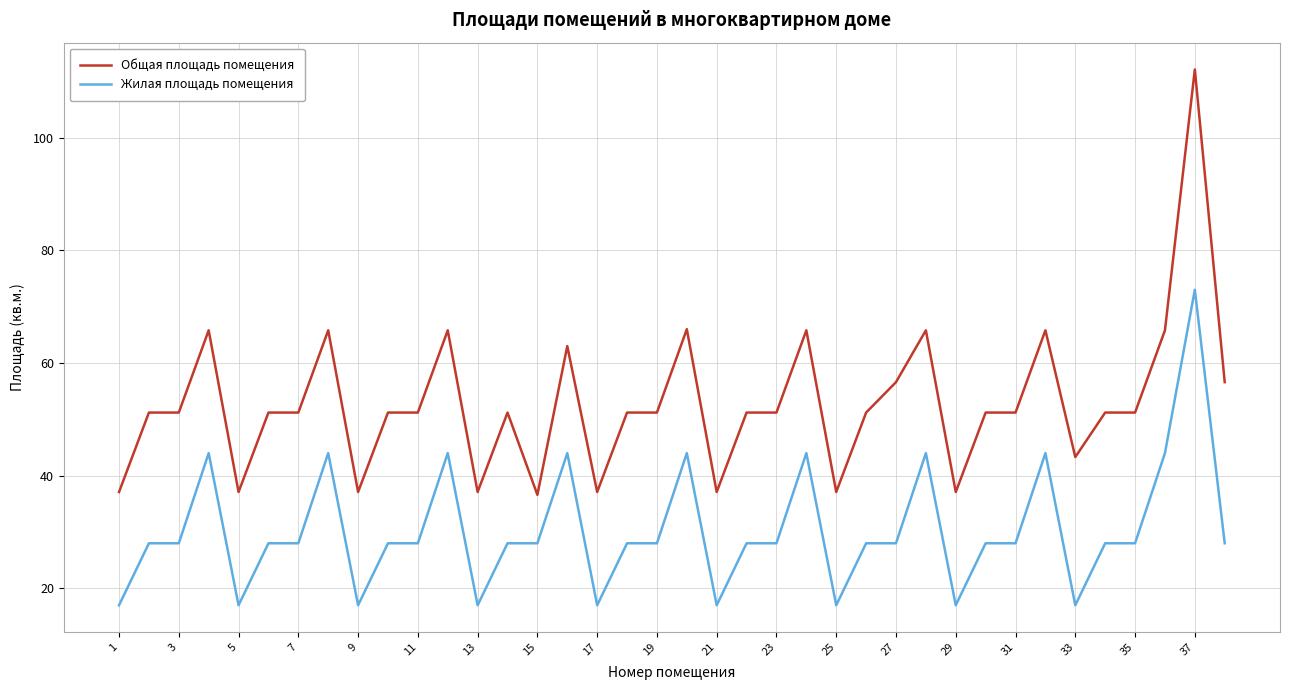

True or false: Жилая площадь помещения and Общая площадь помещения intersect in this chart.

False